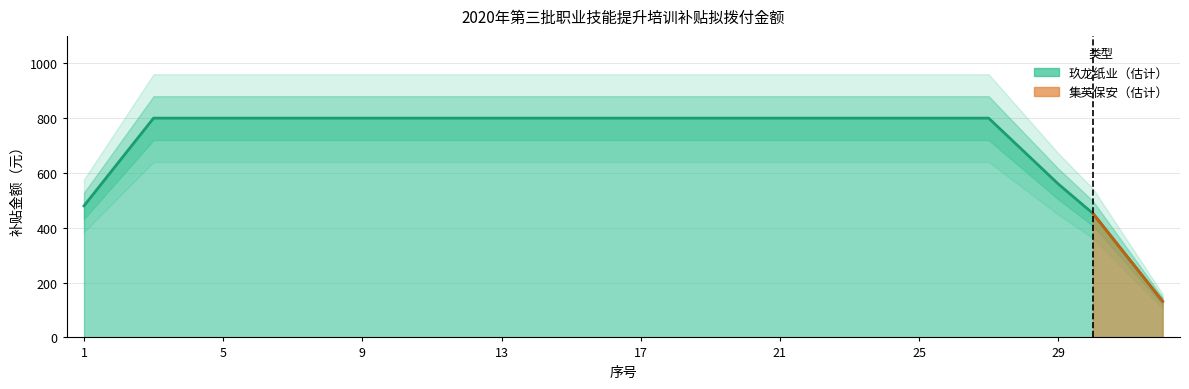

Is it true that the value at 19 is 1347?

False